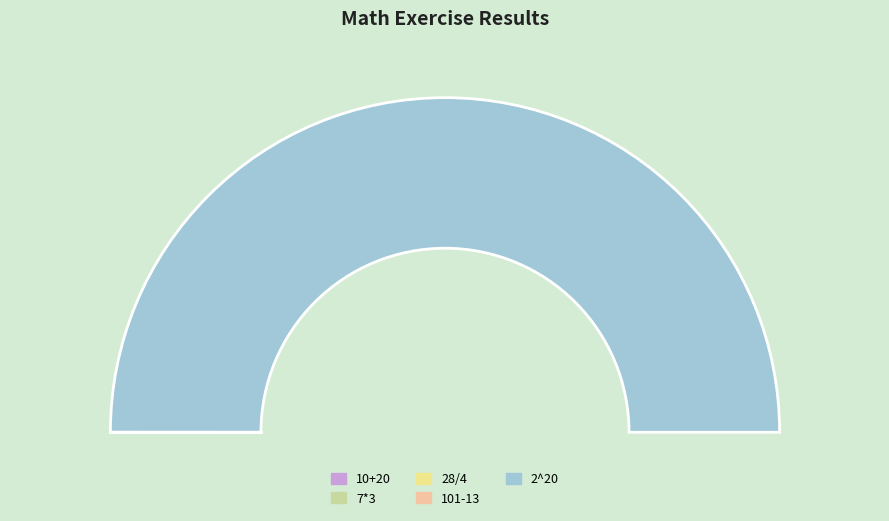

Between 2^20 and 101-13, which is larger?

2^20